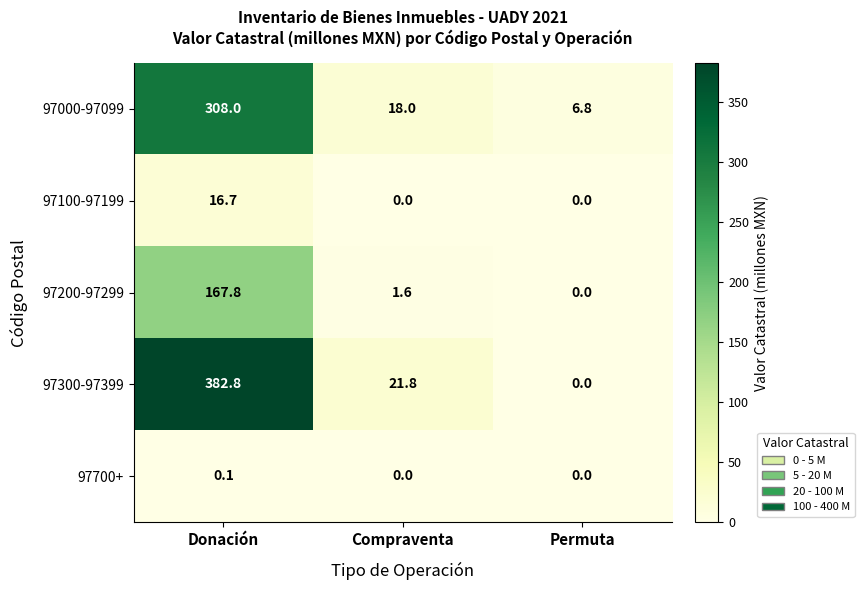

What is the difference between the highest and lowest values at Donación?

382.7